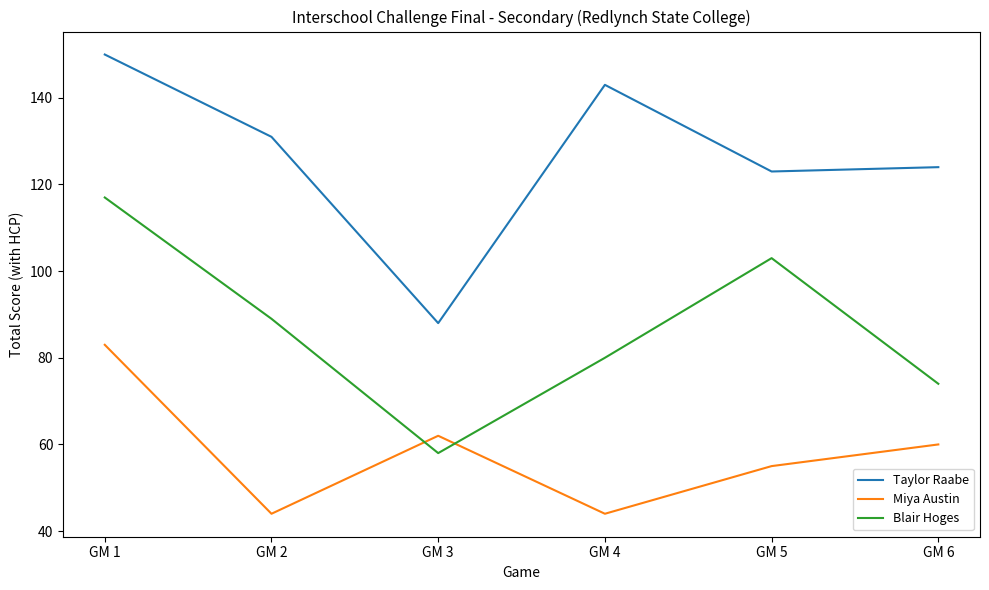

Rank the series by their average value, from highest to lowest.

Taylor Raabe, Blair Hoges, Miya Austin